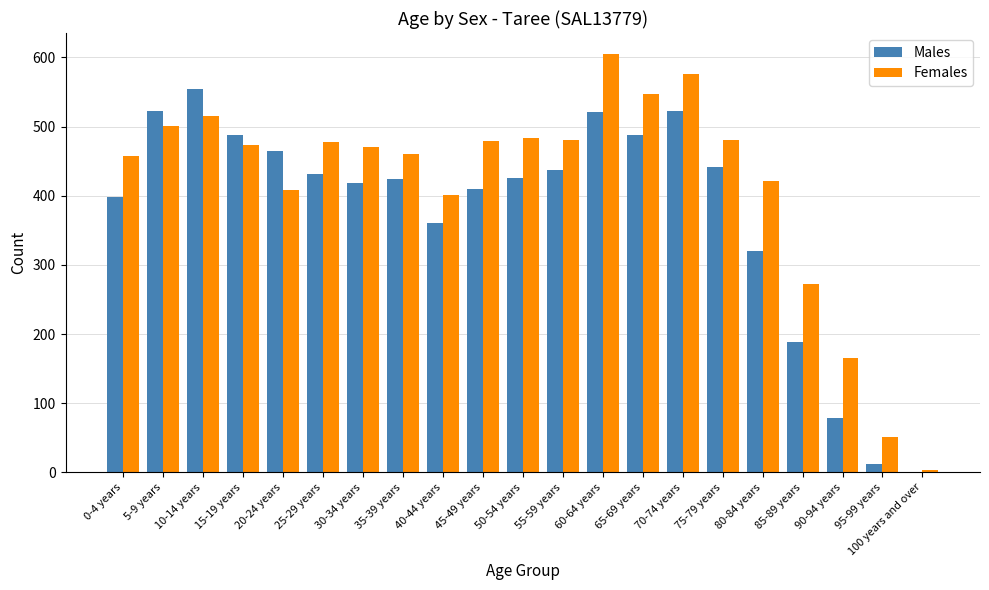

Between 35-39 years and 55-59 years, which series saw the biggest shift?

Females